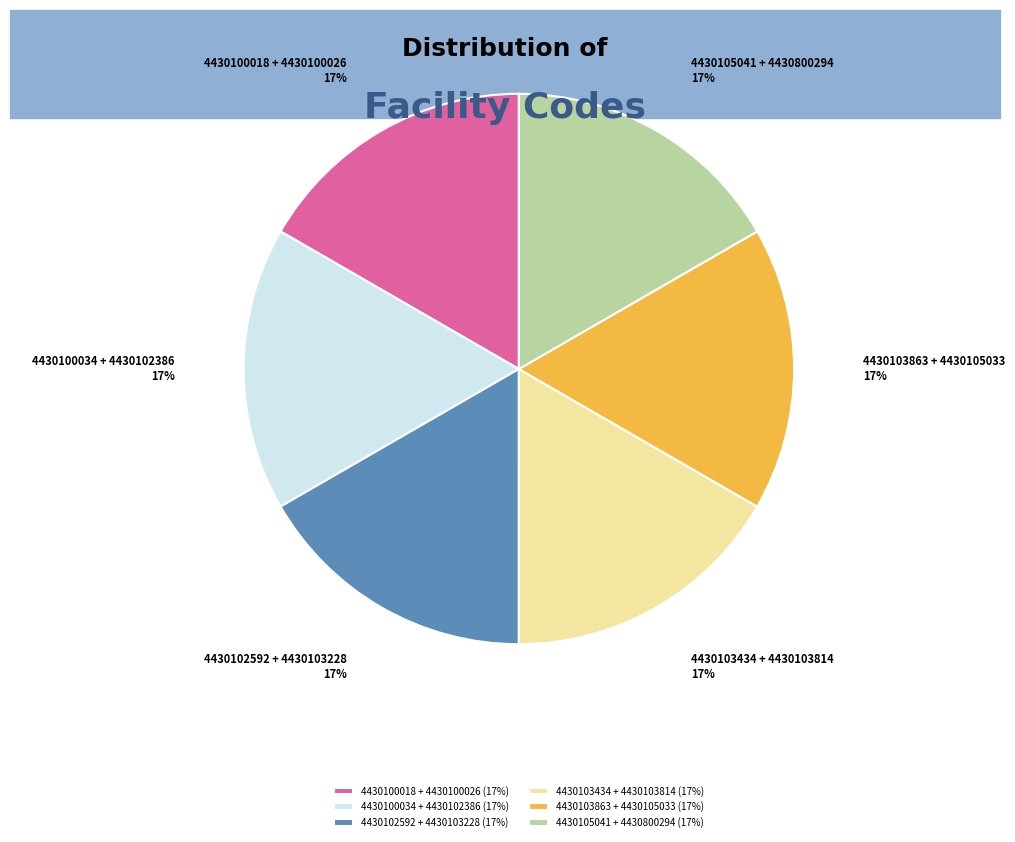

How many segments does this pie chart have?

6